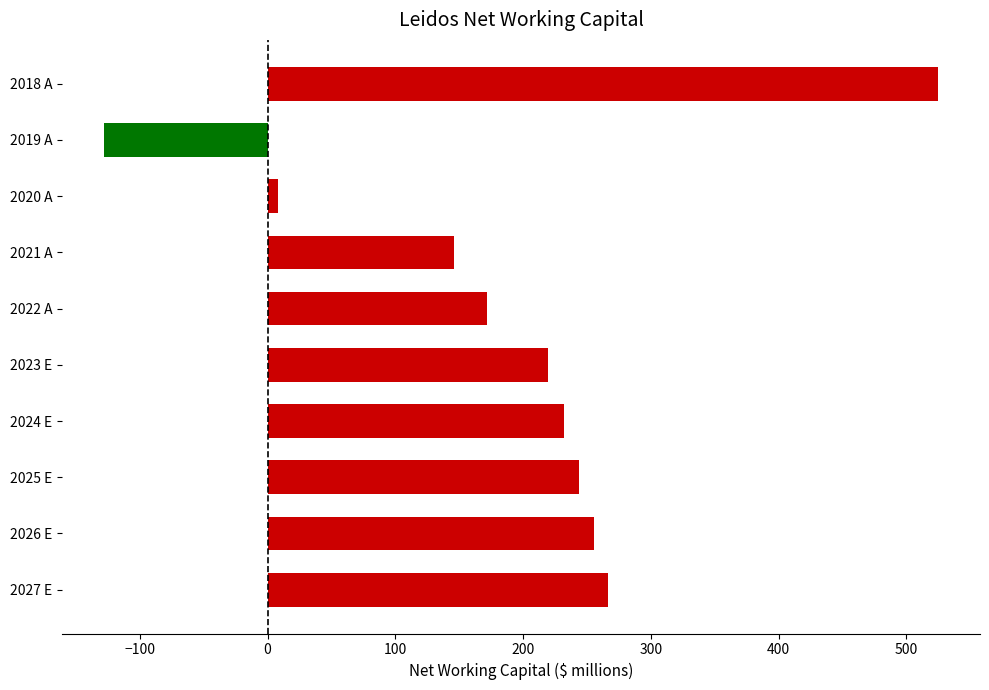

Between 2018 A and 2019 A, which is larger?

2018 A